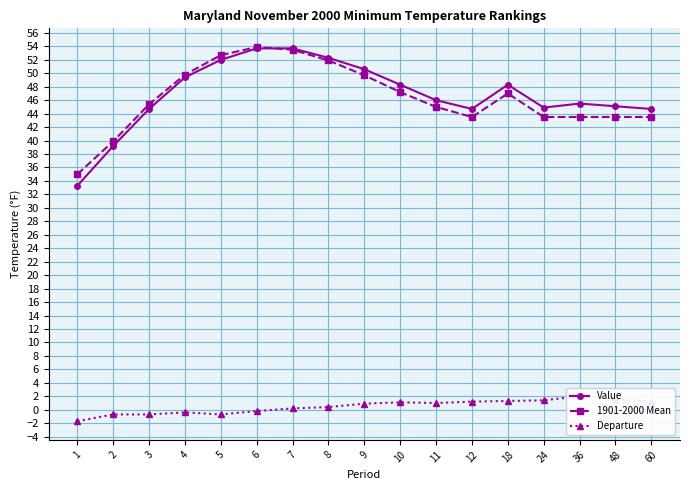

True or false: 1901-2000 Mean and Departure cross at least once.

False